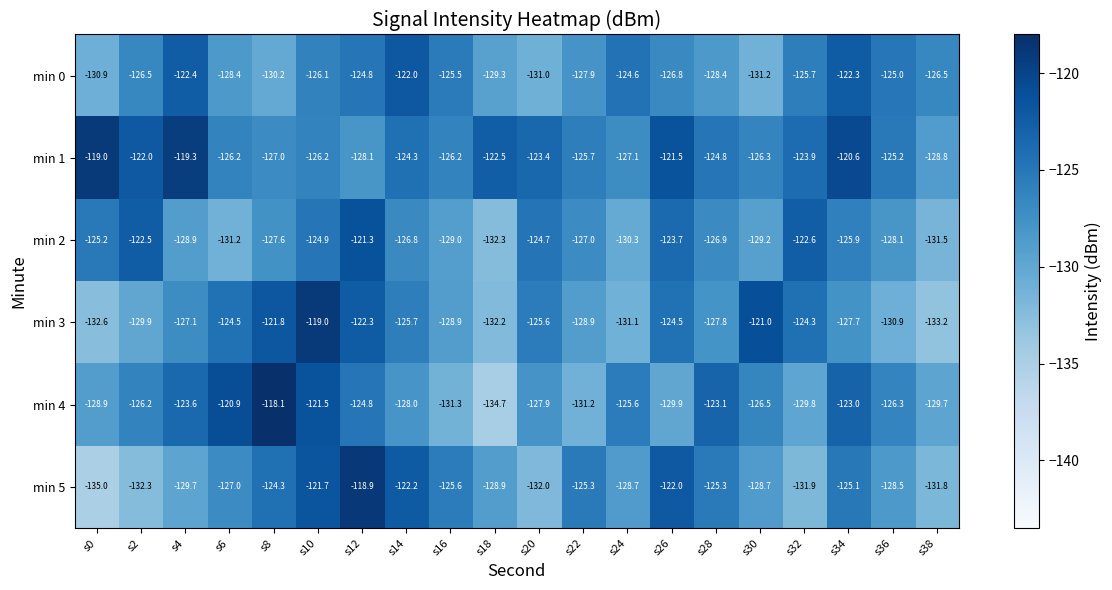

Where is min 4 nearest to the value -126?

s2